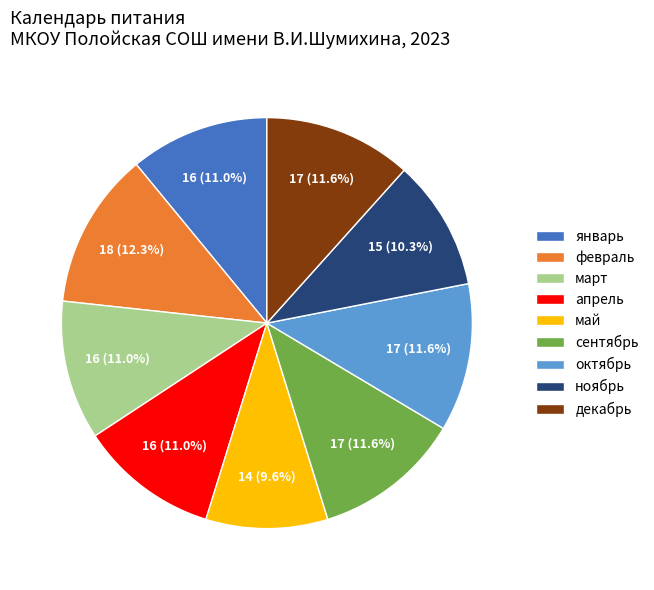

To the nearest percent, what is the average slice percentage?

11%